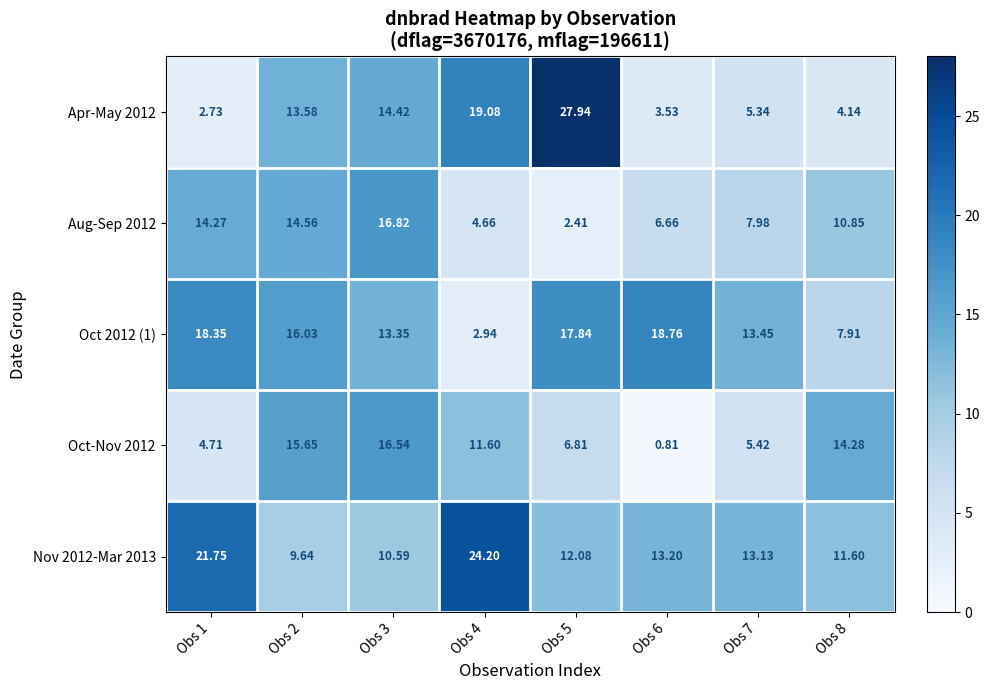

Is the value of Oct-Nov 2012 at Obs 2 greater than the value of Aug-Sep 2012 at Obs 1?

Yes